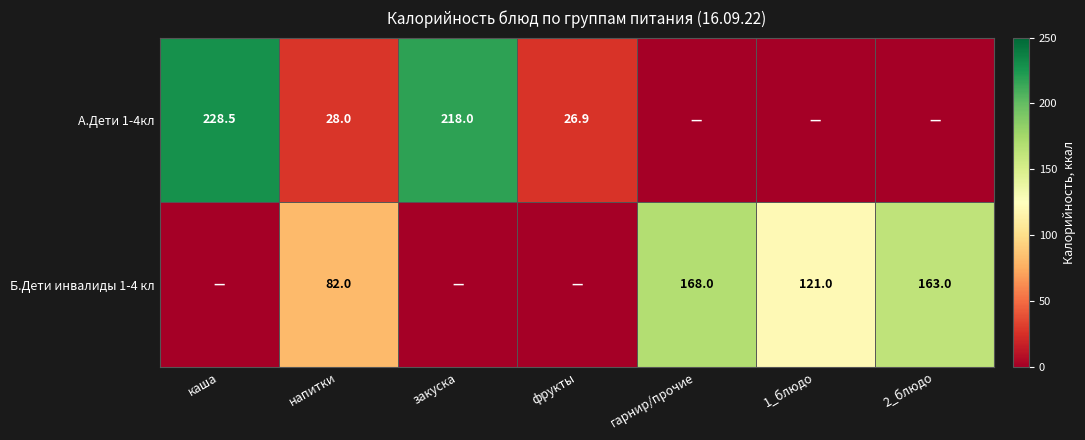

The value of Б.Дети инвалиды 1-4 кл at 2_блюдо is 163.0. True or false?

True